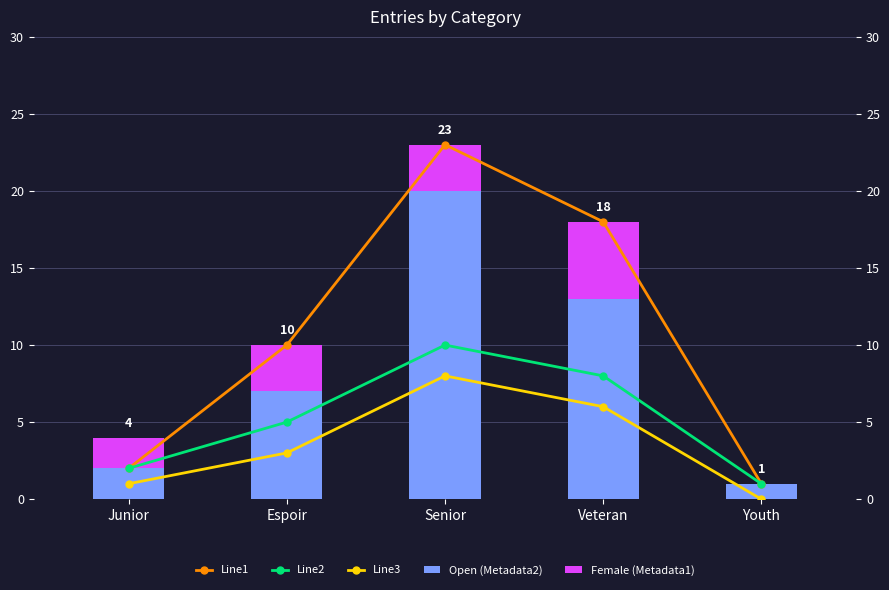

What is the label of the 5th bar from the right?

Junior